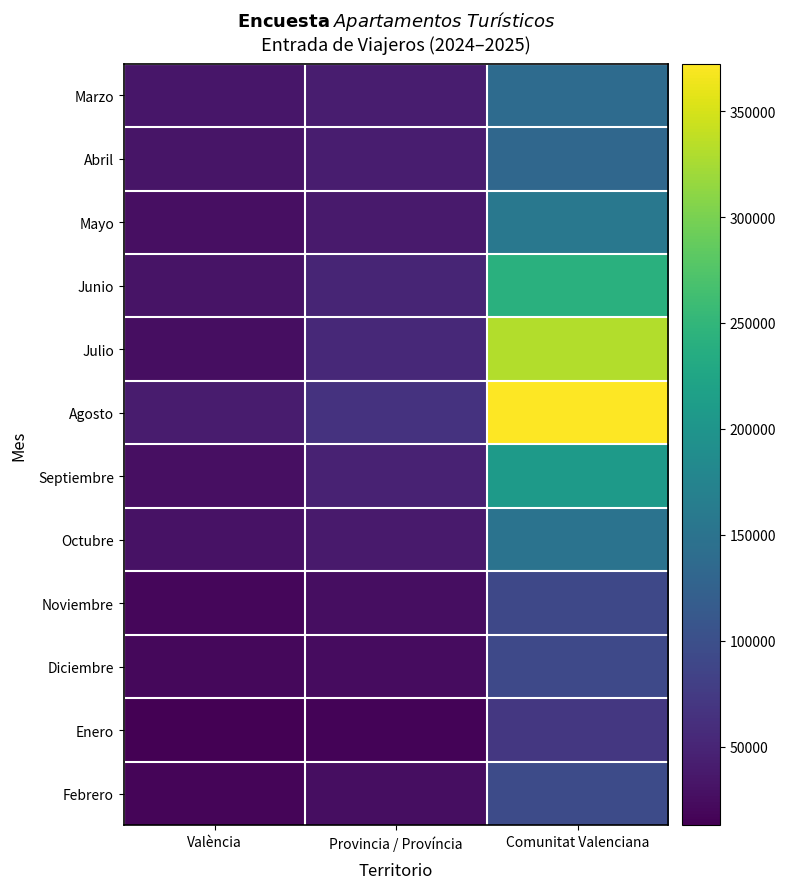

Which series has the largest total across all categories?

Agosto